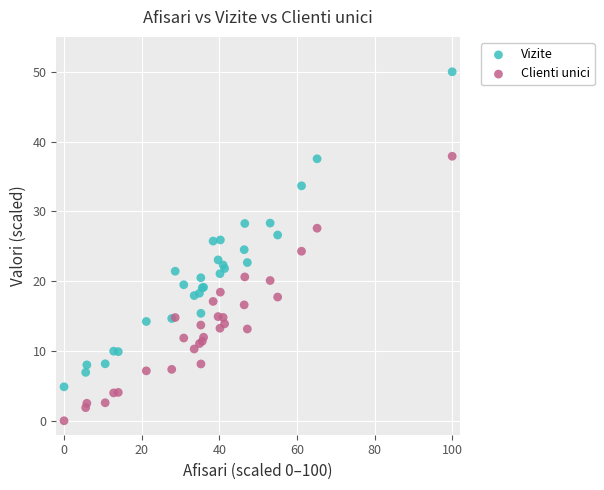

Which series contains the highest Y value?

Vizite